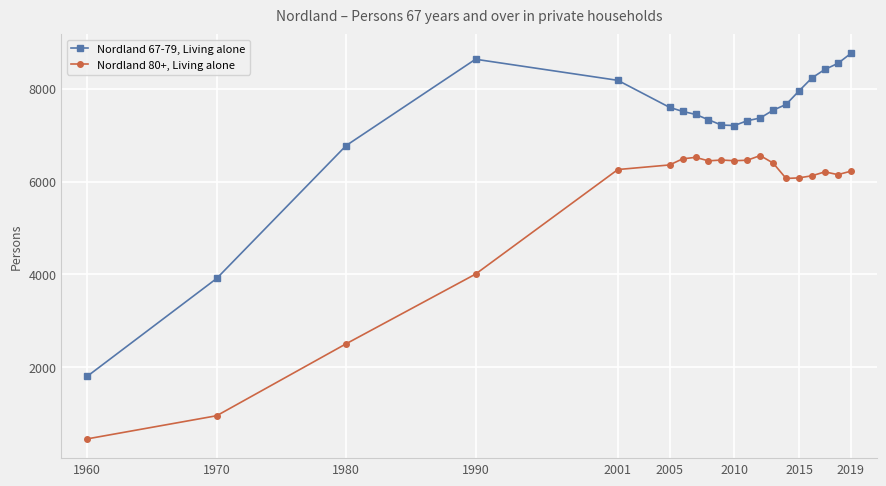

What is the average value of the Nordland 67-79, Living alone series?

7271